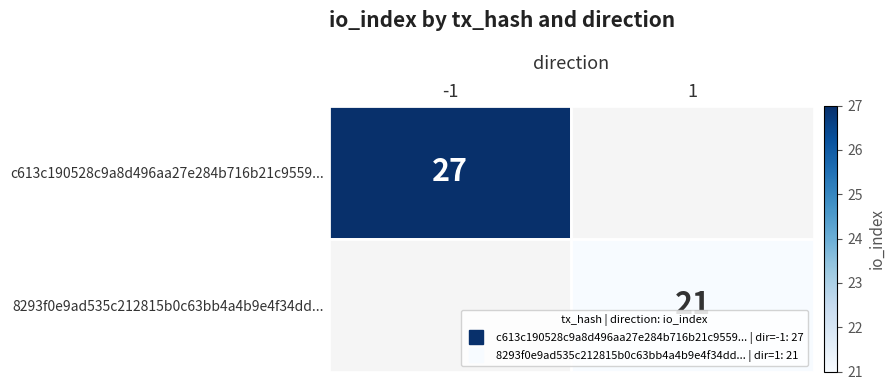

What is the lowest value of the 8293f0e9ad535c212815b0c63bb4a4b9e4f34dd... series?

27.0